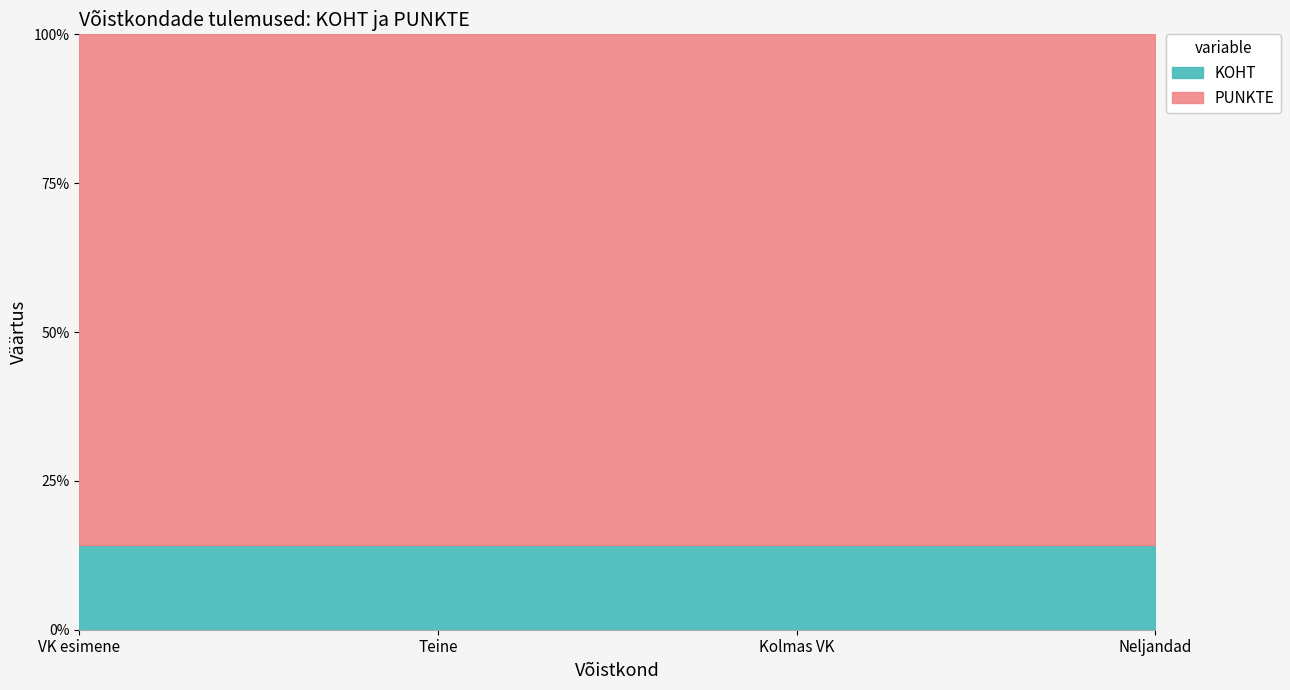

How many lines are shown in the chart?

2